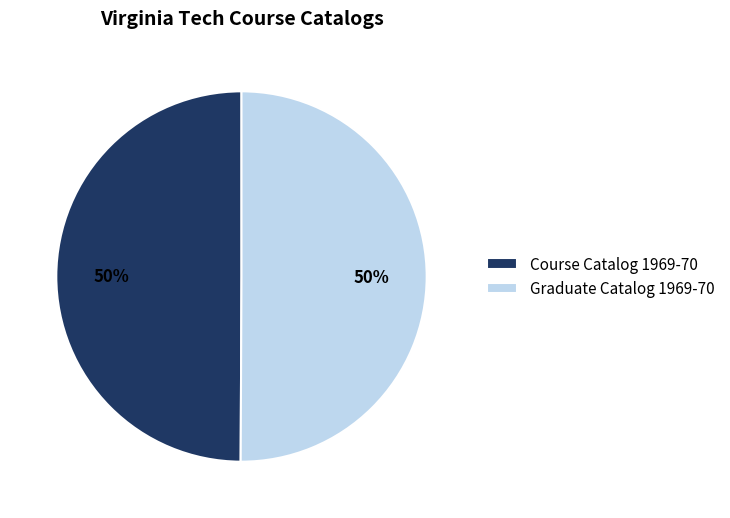

To the nearest percent, what is the average slice percentage?

50%